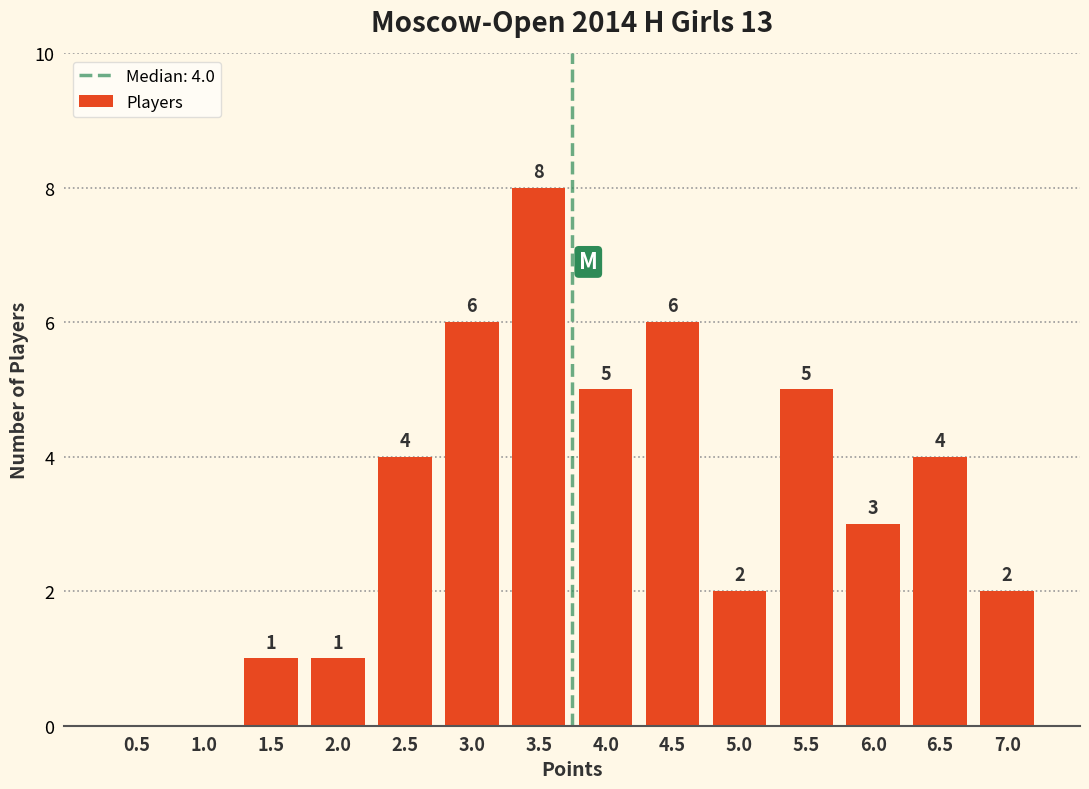

Reading right to left, list all the values displayed in this chart.

7.0=2	6.5=4	6.0=3	5.5=5	5.0=2	4.5=6	4.0=5	3.5=8	3.0=6	2.5=4	2.0=1	1.5=1	1.0=0	0.5=0